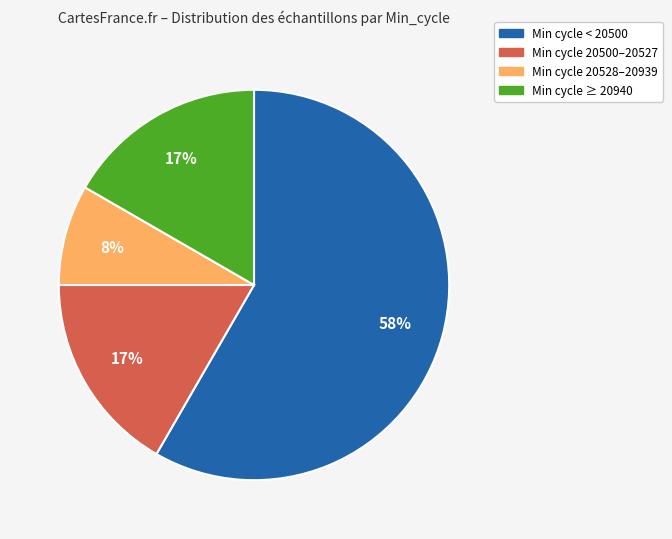

To the nearest percent, what is the difference between the largest and smallest slice percentages?

50%